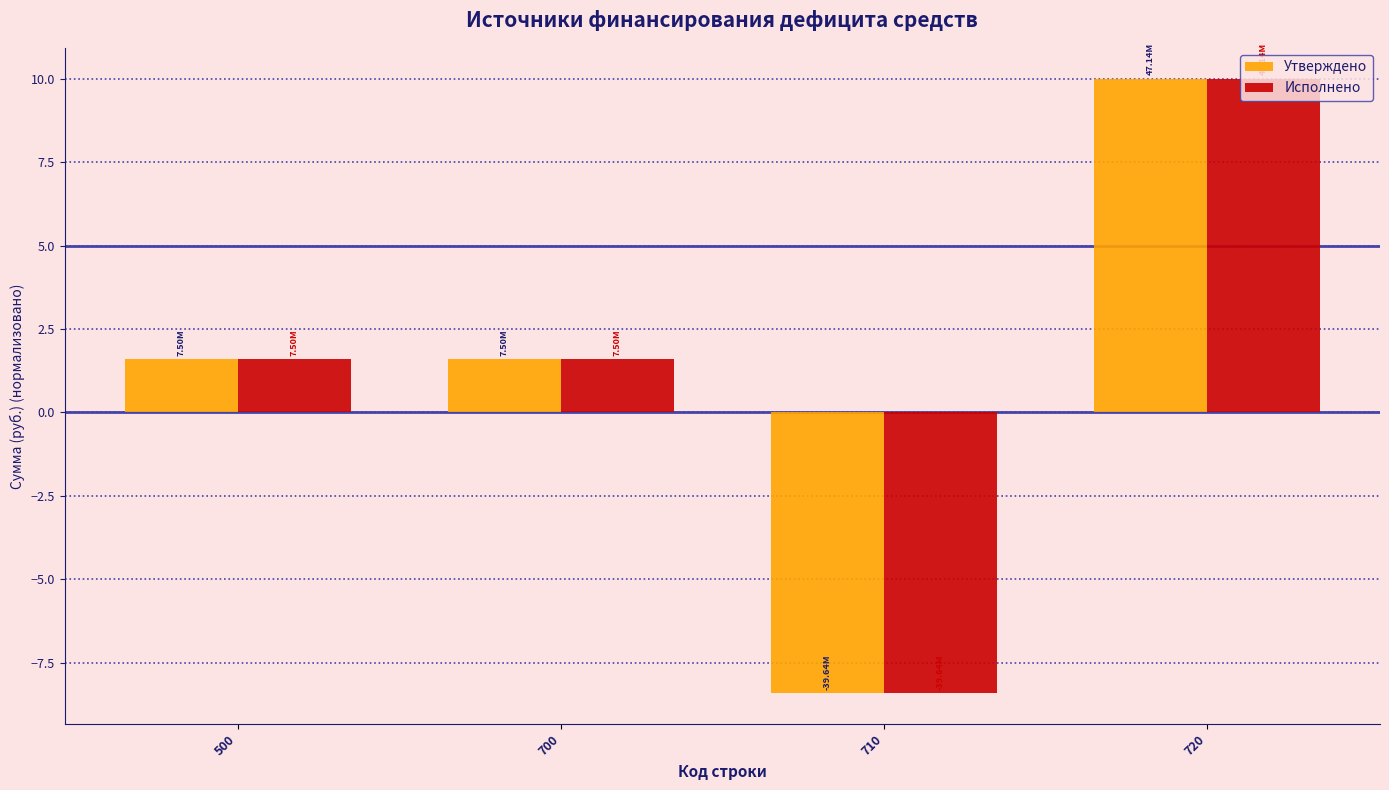

Is the value of Исполнено at 720 greater than the value of Утверждено at 710?

Yes